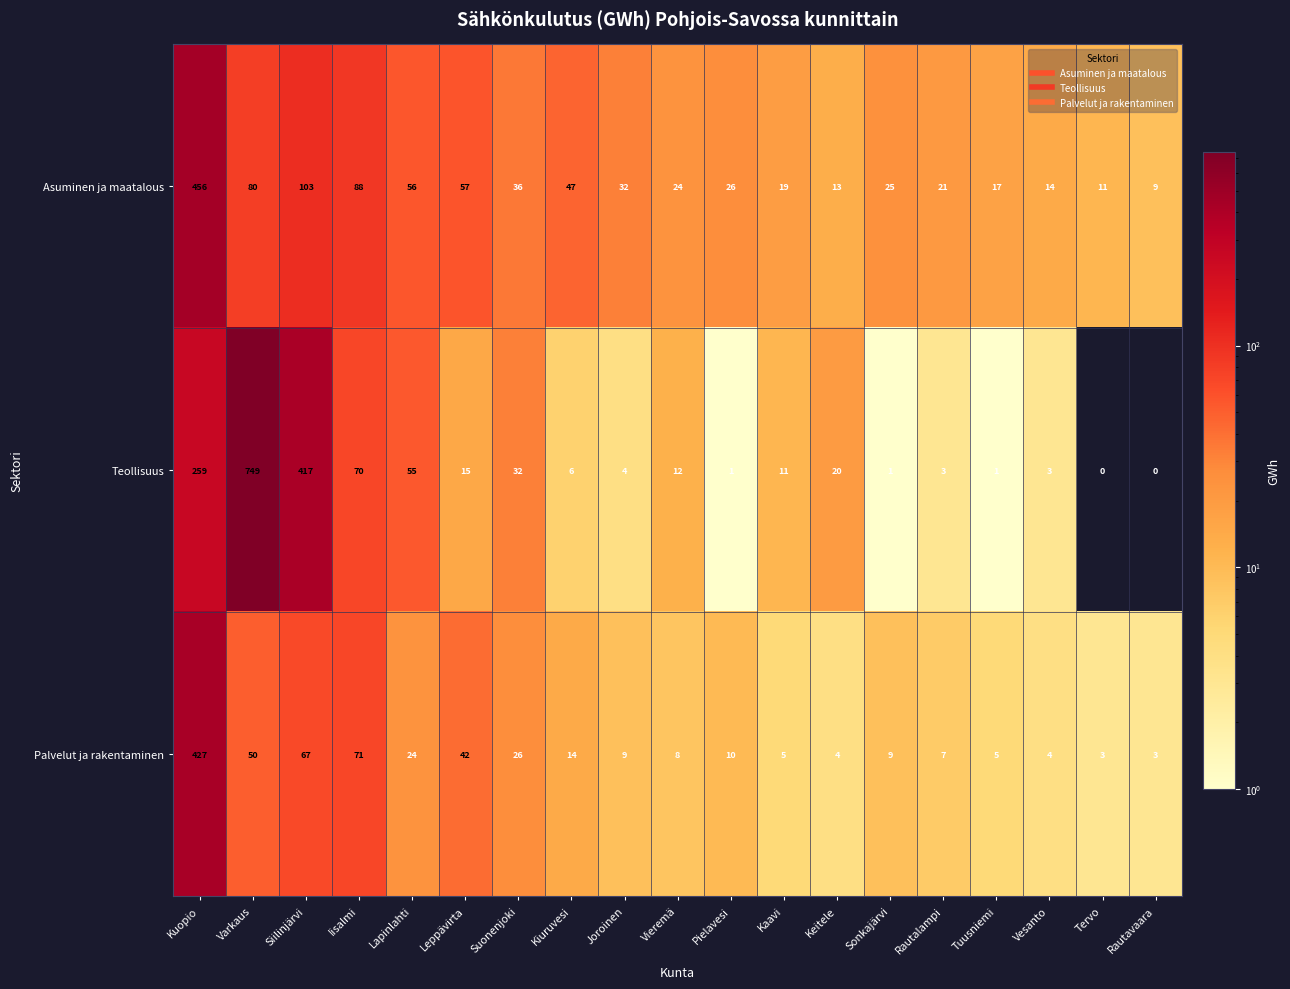

What is the difference between the highest and lowest values at Tervo?

11